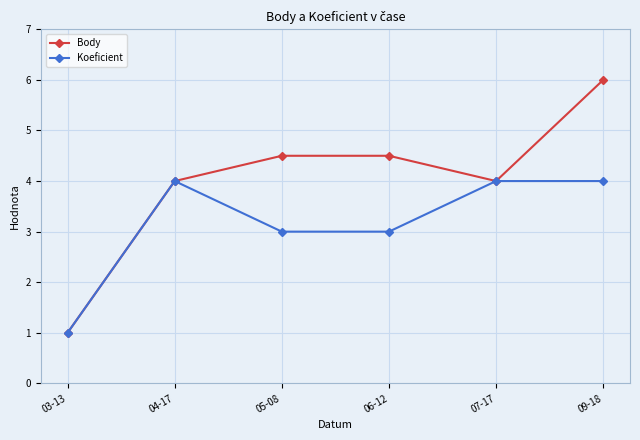

True or false: Body has a value of 2.7 at 07-17.

False